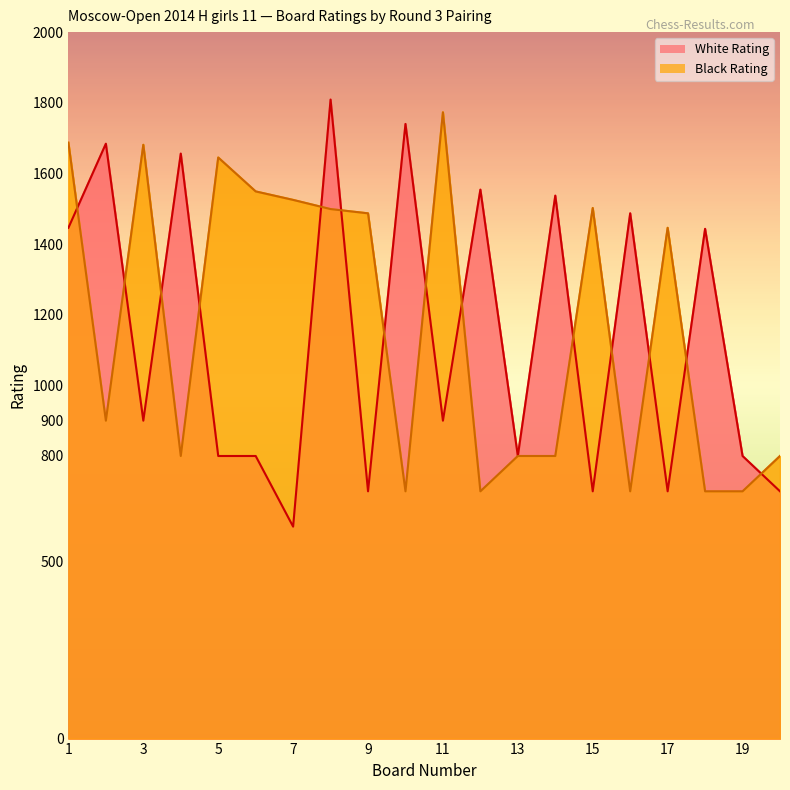

What is the average value of the White Rating series?

1138